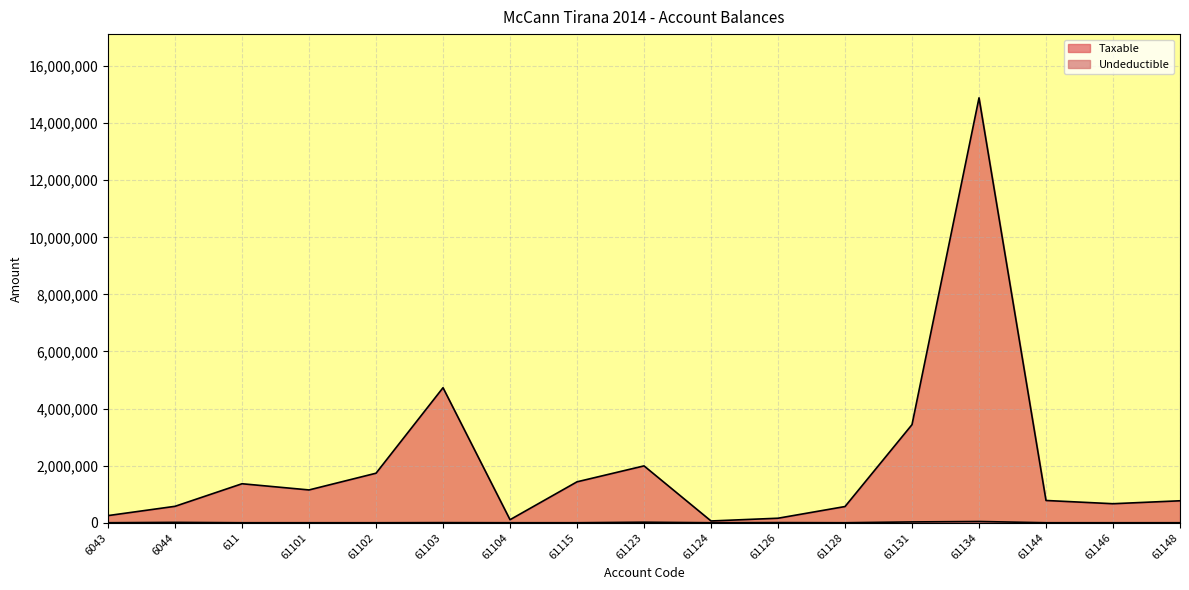

What is the difference between the Taxable values at 61131 and 61115?

2004235.2